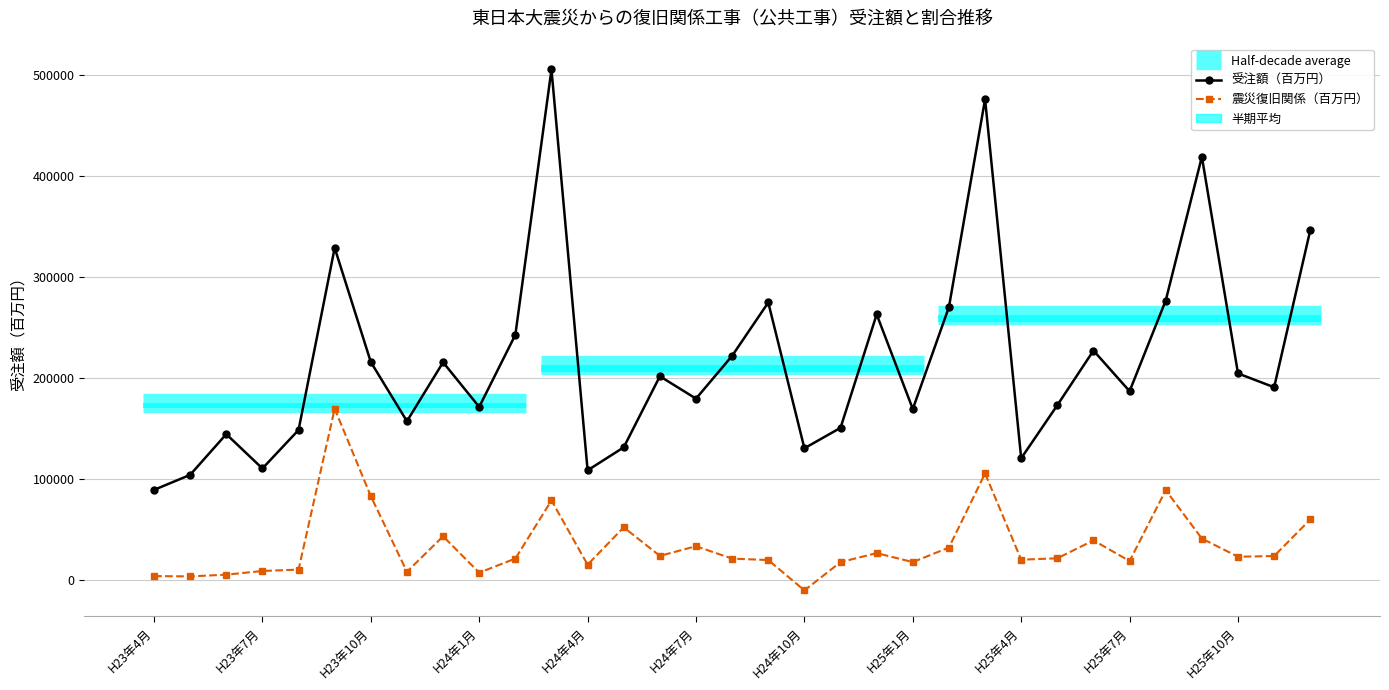

How many data points in 受注額（百万円） are above 190783?

17